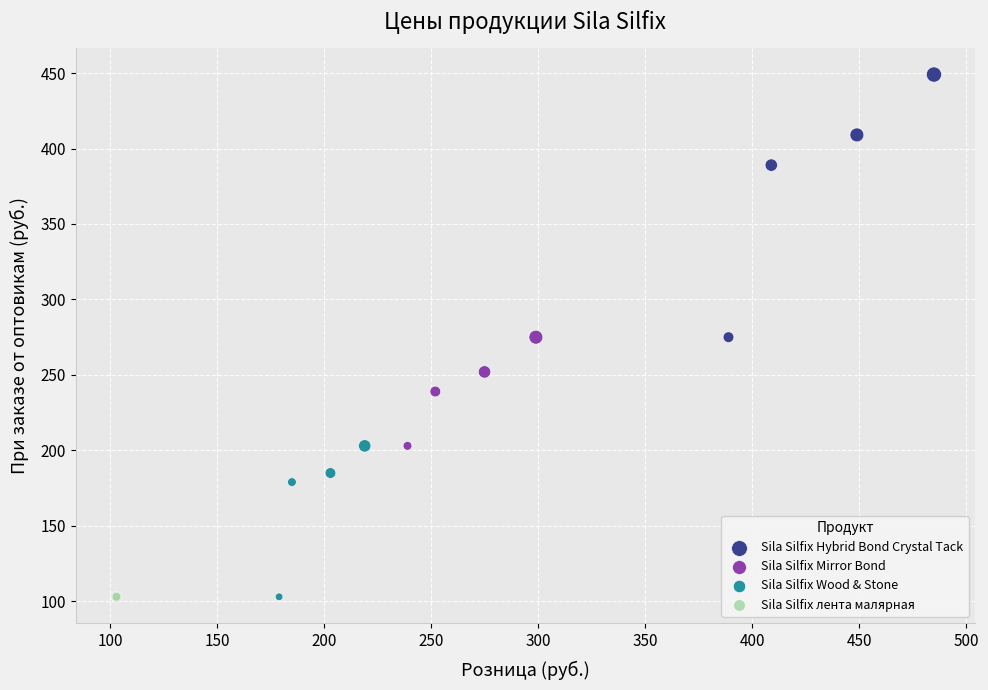

What are all the series names shown in the legend?

Sila Silfix Hybrid Bond Crystal Tack, Sila Silfix Mirror Bond, Sila Silfix Wood & Stone, Sila Silfix лента малярная